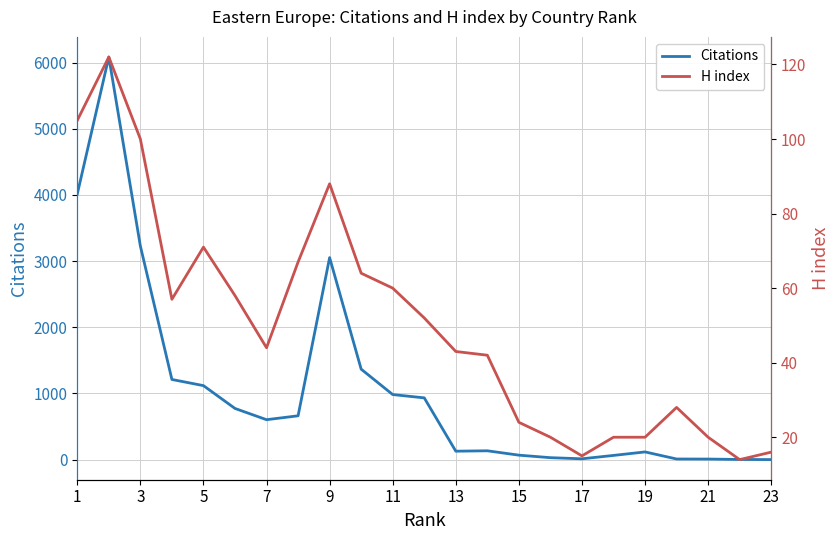

The H index series shows 105 at 1. True or false?

True